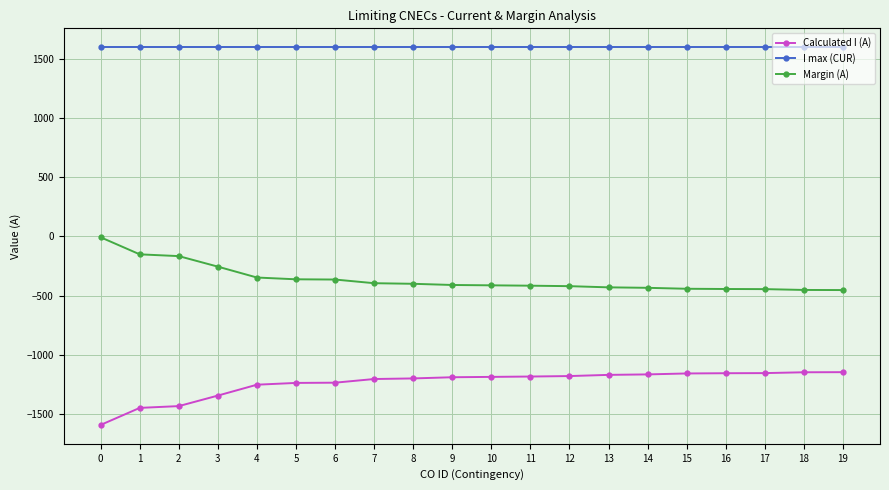

Is it true that Calculated I (A) equals -1791 at 10?

False